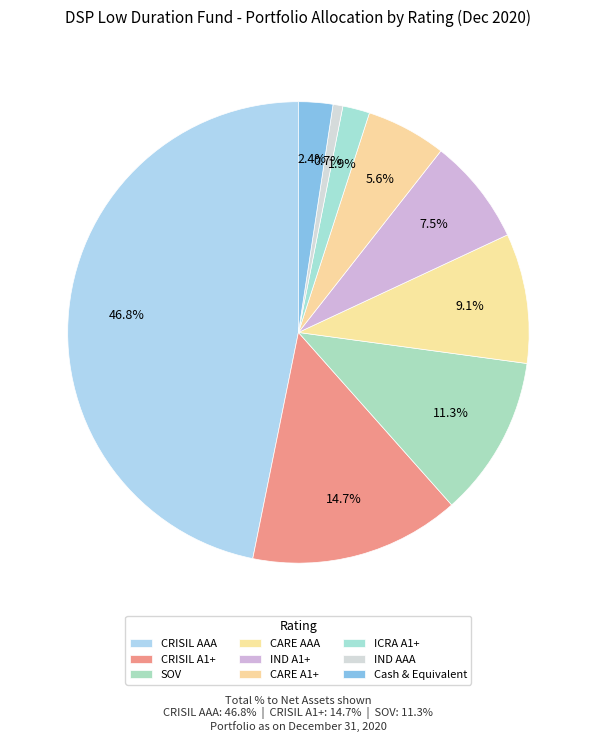

Rank the categories by value from highest to lowest.

CRISIL AAA, CRISIL A1+, SOV, CARE AAA, IND A1+, CARE A1+, Cash & Equivalent, ICRA A1+, IND AAA